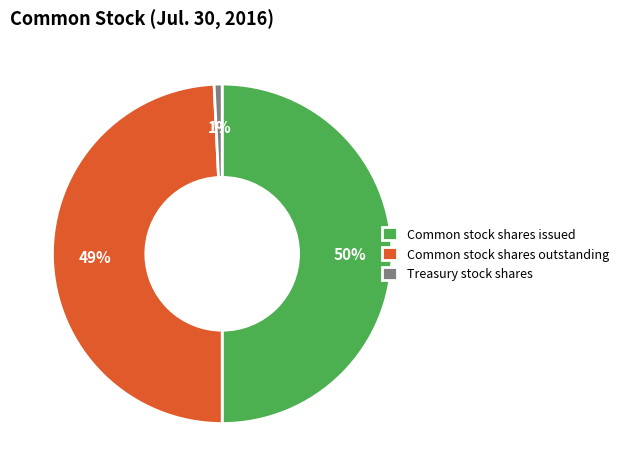

To the nearest percent, what is the difference between the Treasury stock shares and Common stock shares issued slice percentages?

49%